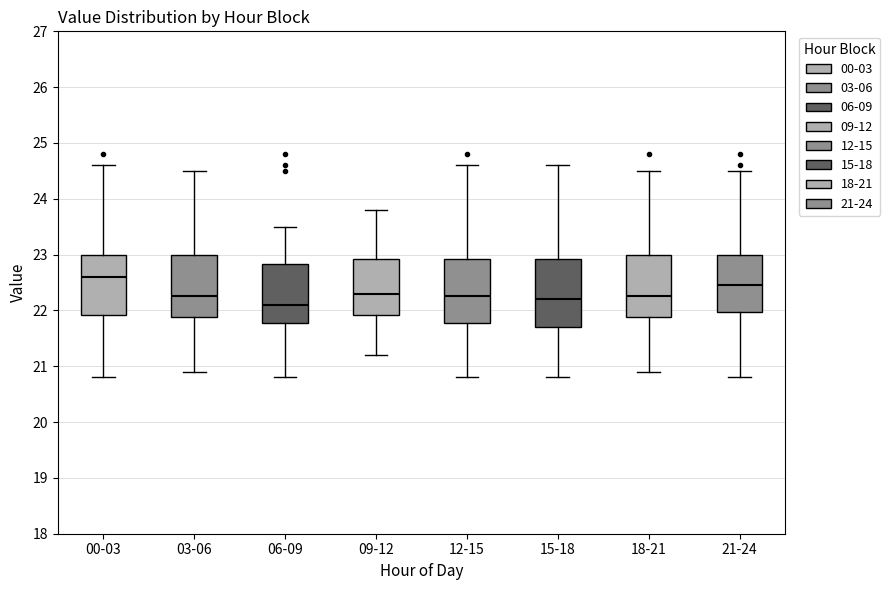

Reading left to right, read every box against the y-axis: the position of its median line, the range the box covers, and the ends of its whiskers. The values are not printed on the chart, so give them approximately, as read against the axis.

00-03: median 22.6, box 21.9 to 23.0, whiskers 20.8 to 24.6
03-06: median 22.3, box 21.9 to 23.0, whiskers 20.9 to 24.5
06-09: median 22.1, box 21.8 to 22.8, whiskers 20.8 to 23.5
09-12: median 22.3, box 21.9 to 22.9, whiskers 21.2 to 23.8
12-15: median 22.3, box 21.8 to 22.9, whiskers 20.8 to 24.6
15-18: median 22.2, box 21.7 to 22.9, whiskers 20.8 to 24.6
18-21: median 22.3, box 21.9 to 23.0, whiskers 20.9 to 24.5
21-24: median 22.5, box 22.0 to 23.0, whiskers 20.8 to 24.5